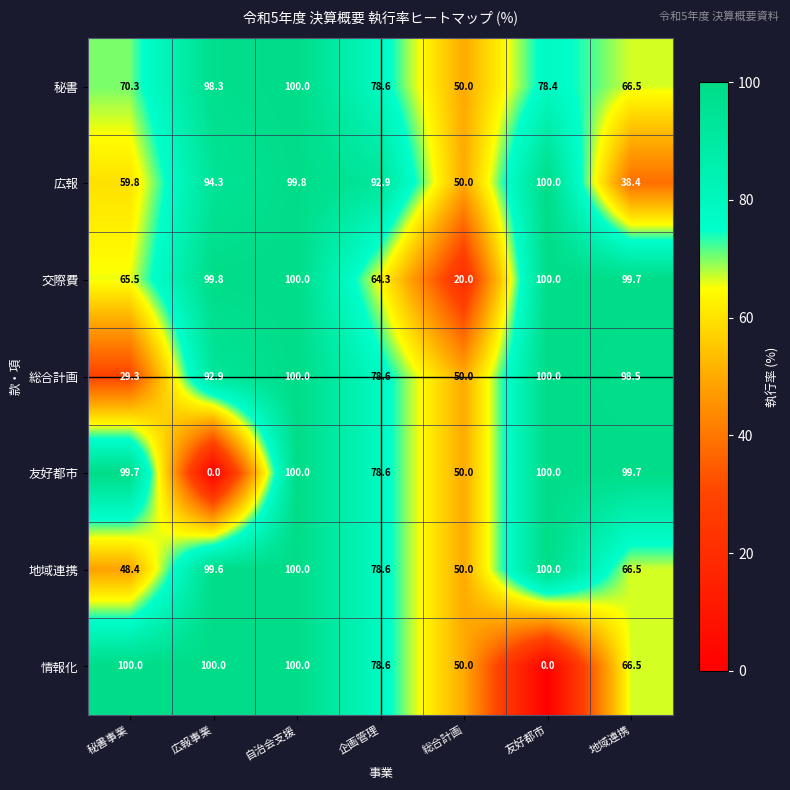

The value of 交際費 at 友好都市 is 40.1. True or false?

False